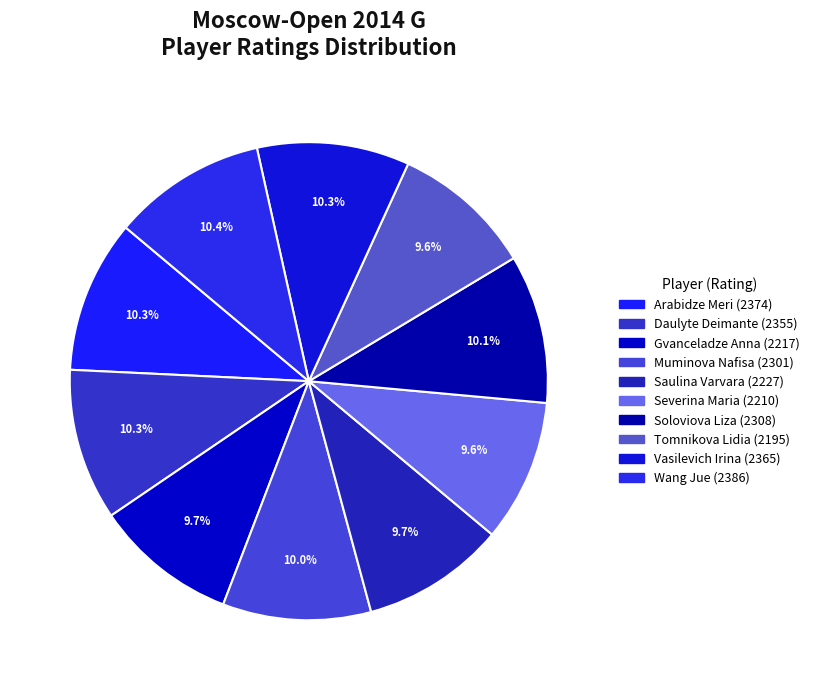

Which category has the biggest portion of the pie?

Wang Jue